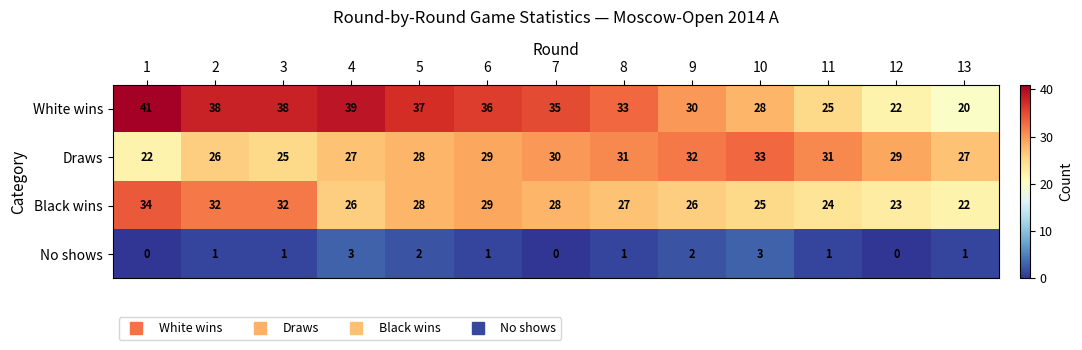

What is the sum of the White wins values at 12 and 6?

58